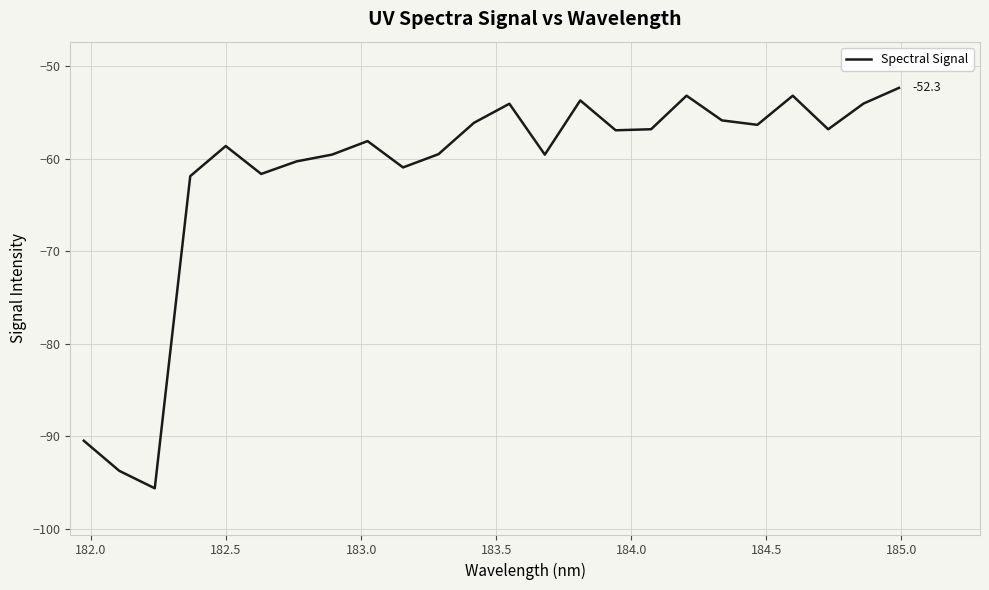

What is the minimum value shown in the chart?

-95.6